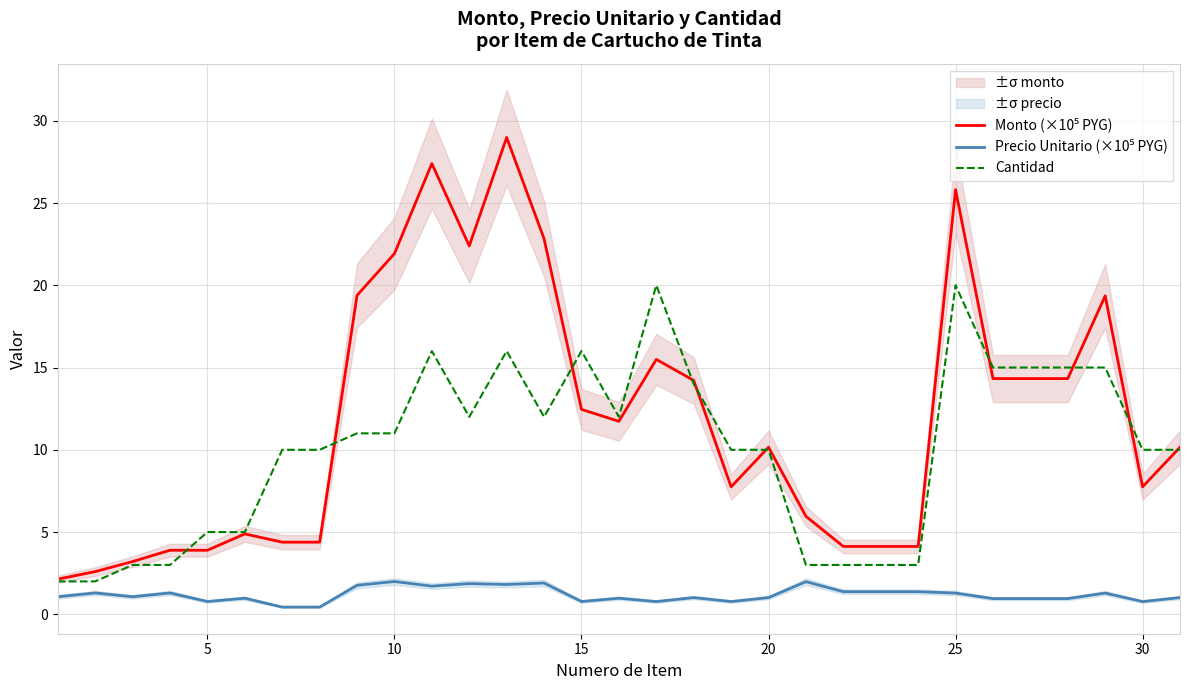

What is the maximum value for Cantidad?

20.0